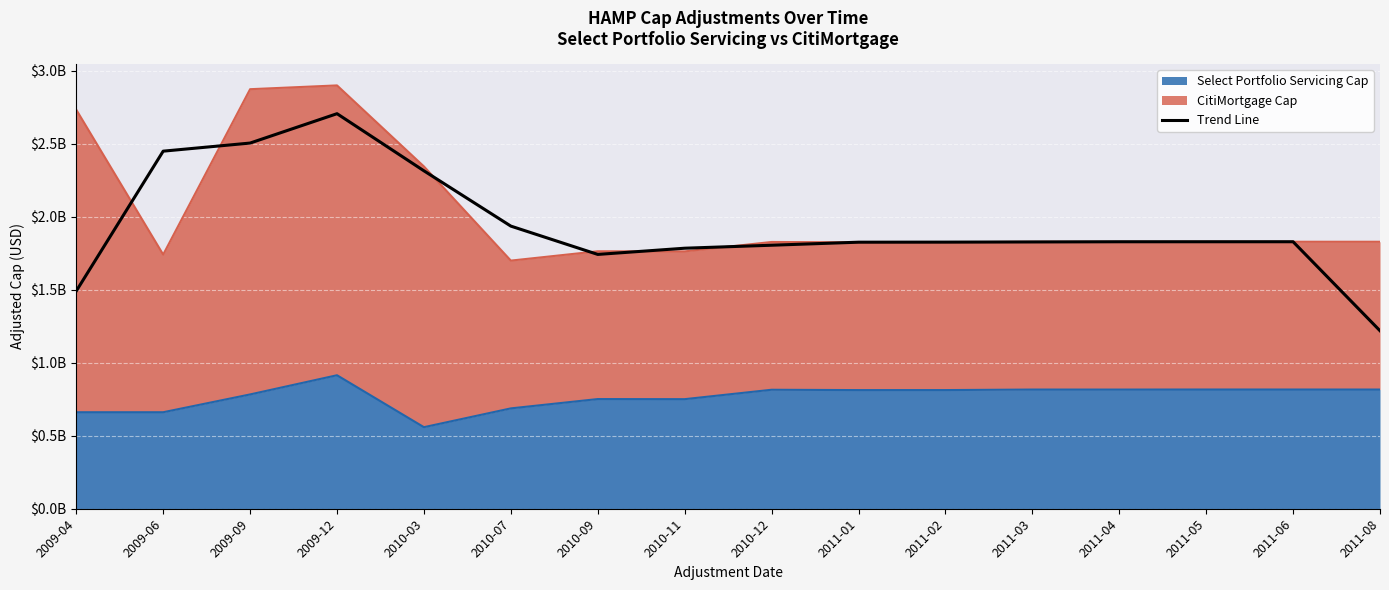

Reading right to left, what are all the values shown in this chart?

2011-08=1.2	2011-06=1.8	2011-05=1.8	2011-04=1.8	2011-03=1.8	2011-02=1.8	2011-01=1.8	2010-12=1.8	2010-11=1.8	2010-09=1.7	2010-07=1.9	2010-03=2.3	2009-12=2.7	2009-09=2.5	2009-06=2.4	2009-04=1.5